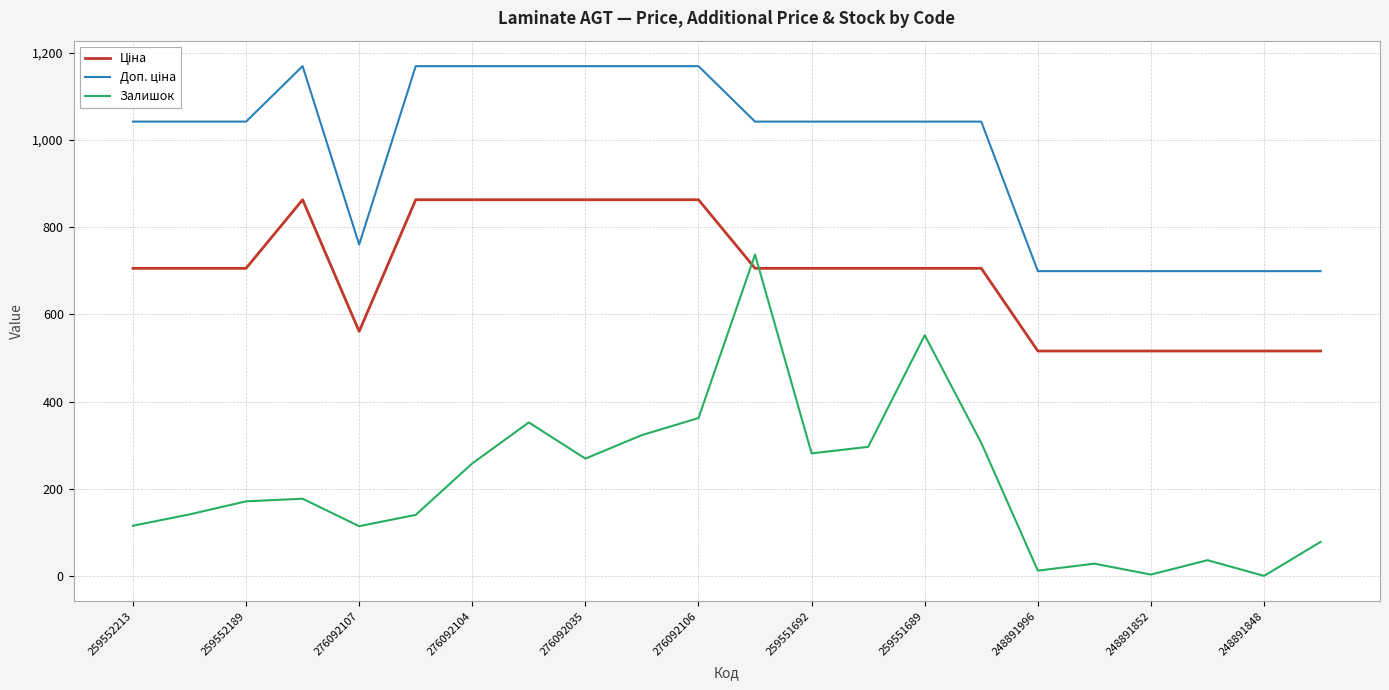

What is the greatest value displayed?

1169.2